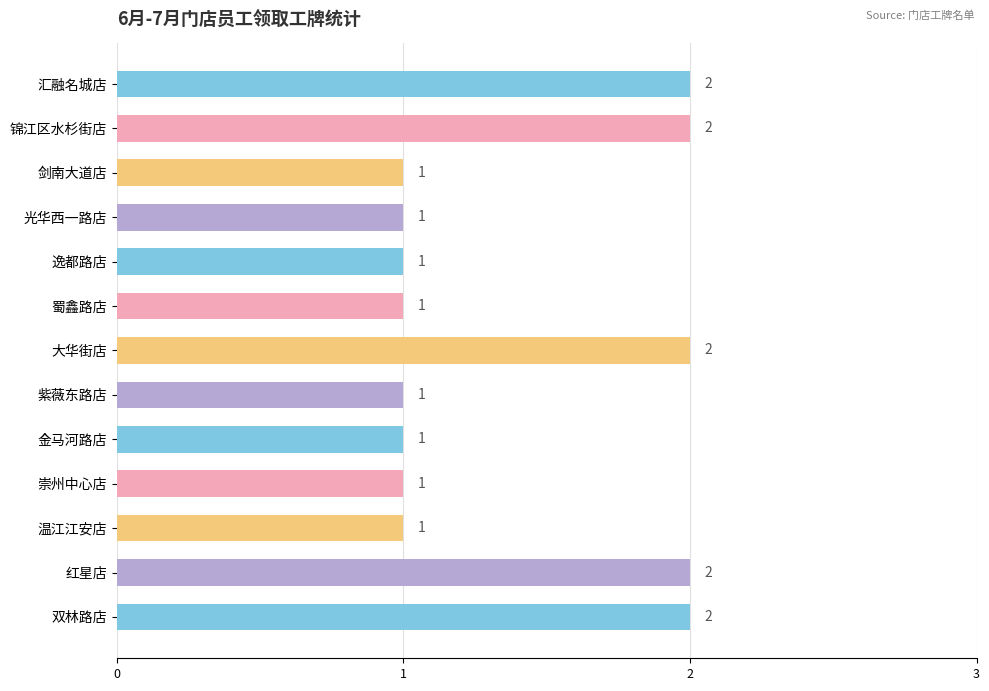

What is the difference between the second highest and minimum values?

1